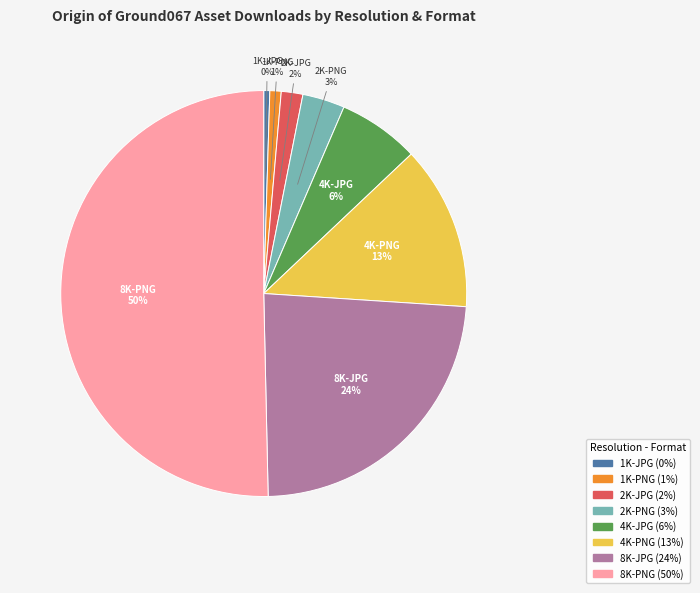

Count the number of slices in the pie.

8